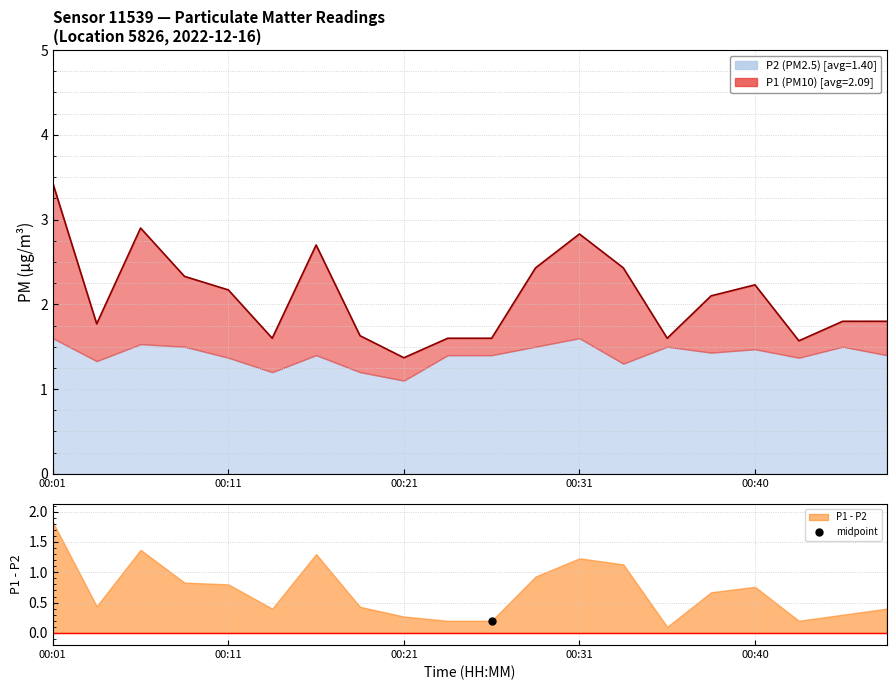

Reading left to right, list all the values displayed in this chart.

3.4	1.8	2.9	2.3	2.2	1.6	2.7	1.6	1.4	1.6	1.6	2.4	2.8	2.4	1.6	2.1	2.2	1.6	1.8	1.8